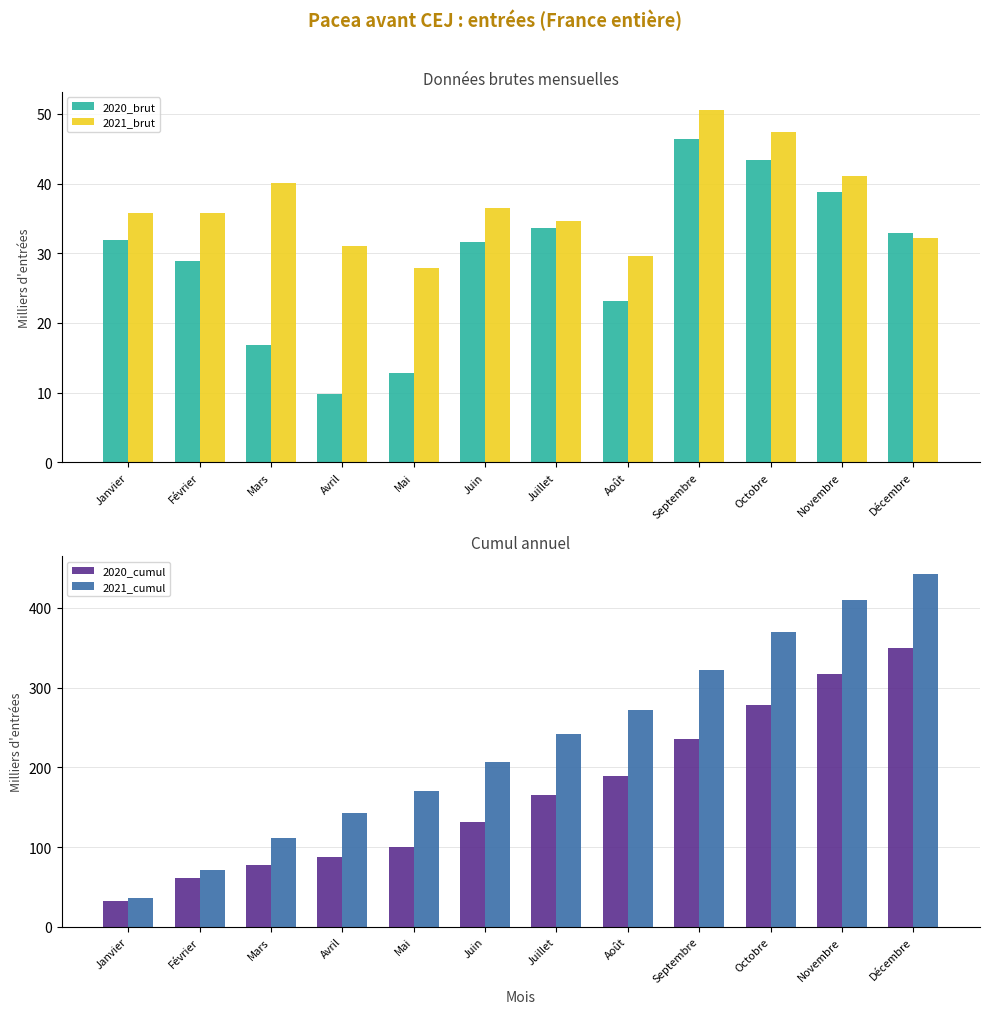

At which label does 2020_cumul reach its peak?

Décembre